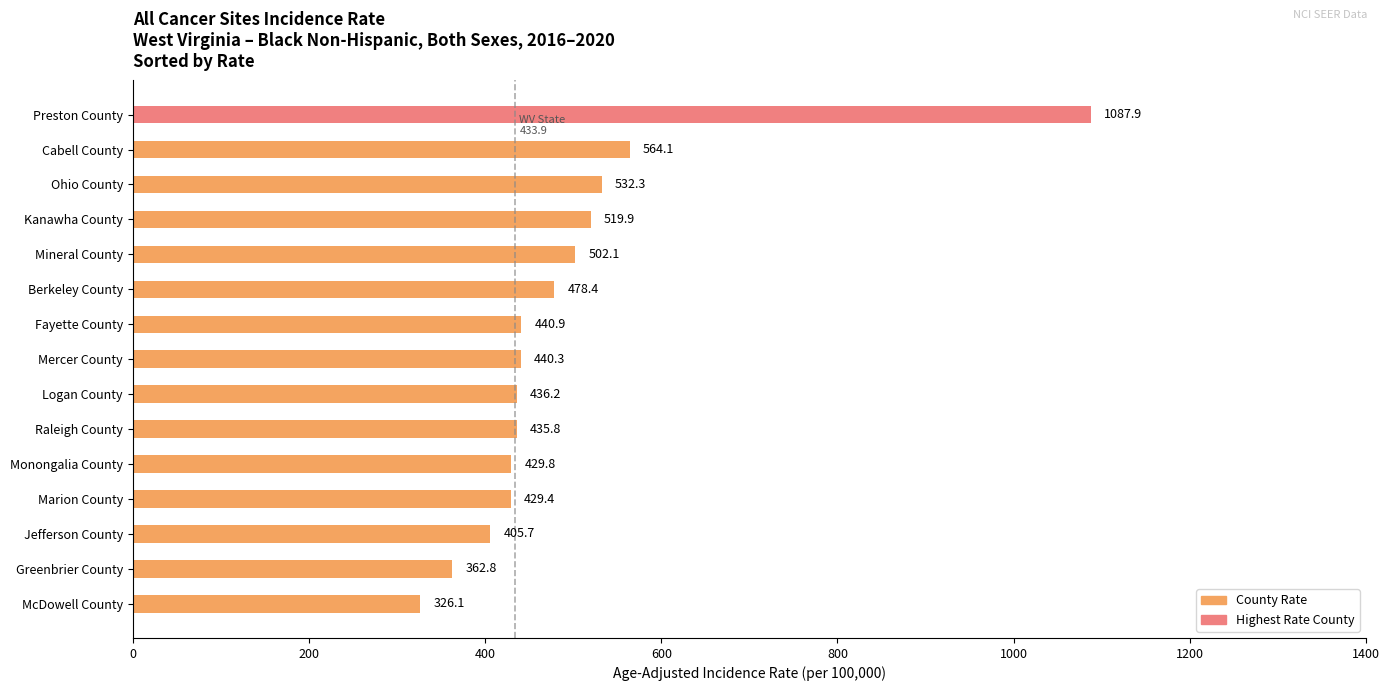

How many data points does each series have?

15